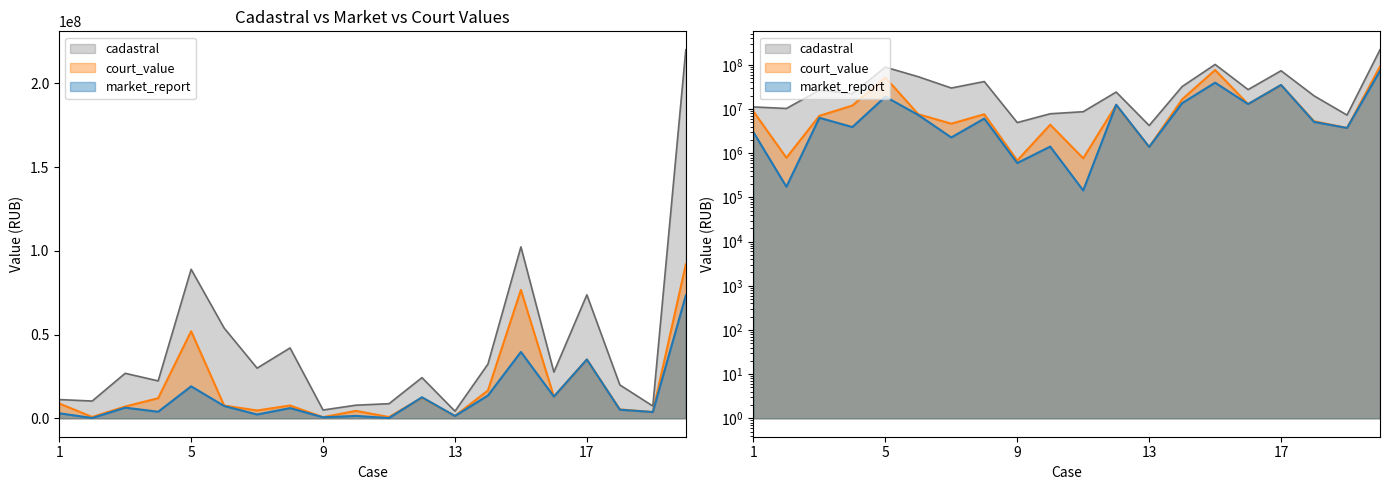

At which label does court_value reach its minimum?

9